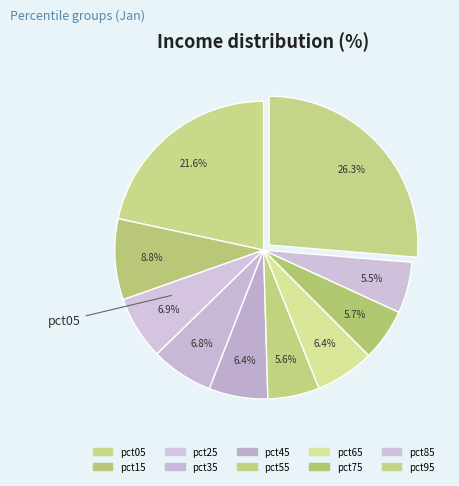

What is the largest slice in the pie chart?

pct95